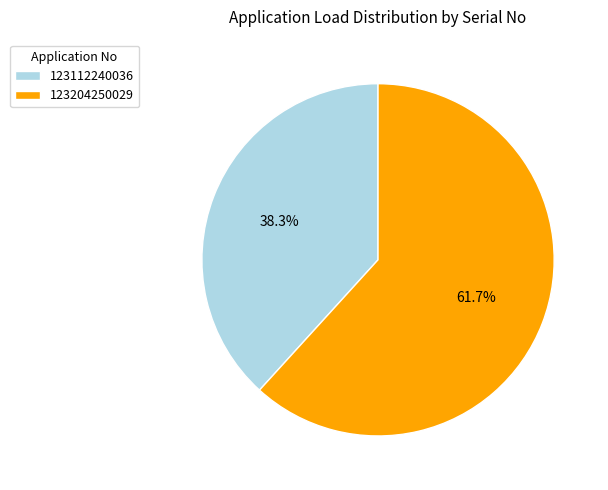

To the nearest percent, what percentage of the pie is 123204250029?

62%